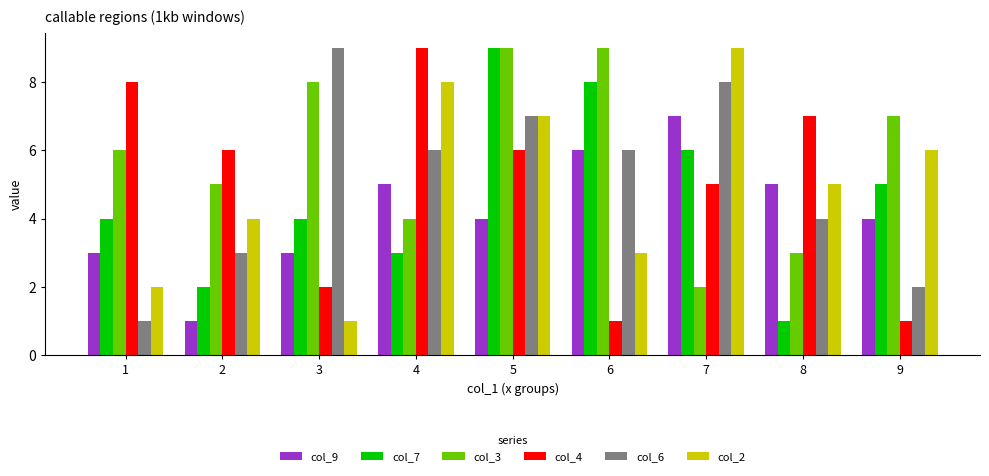

Rank the series at 9 from highest to lowest value.

col_3, col_2, col_7, col_9, col_6, col_4